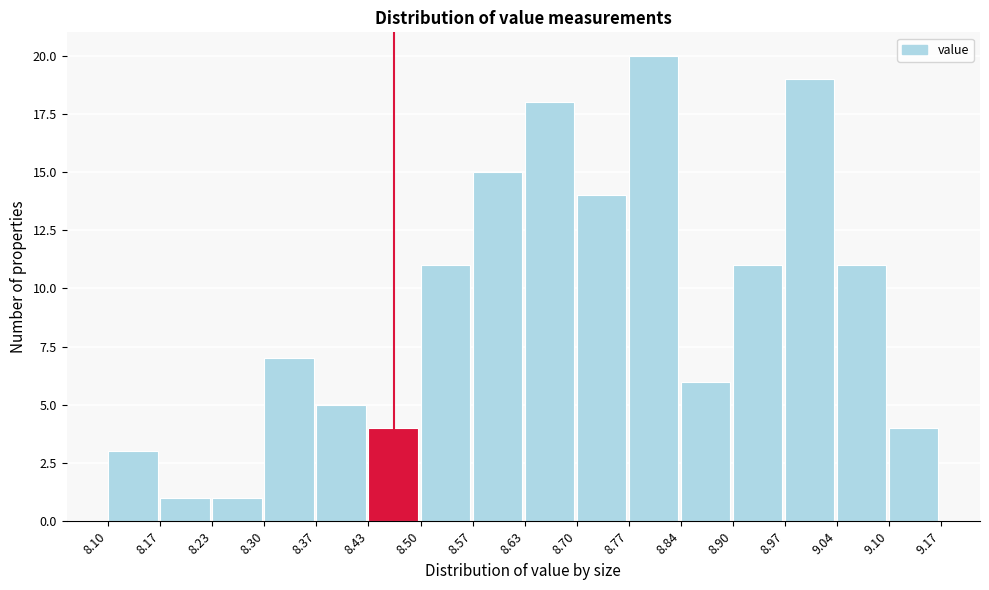

How tall is the bar that spans 8.57 to 8.63 on the x-axis? The values are not printed on the chart, so give them approximately, as read against the axis.

15